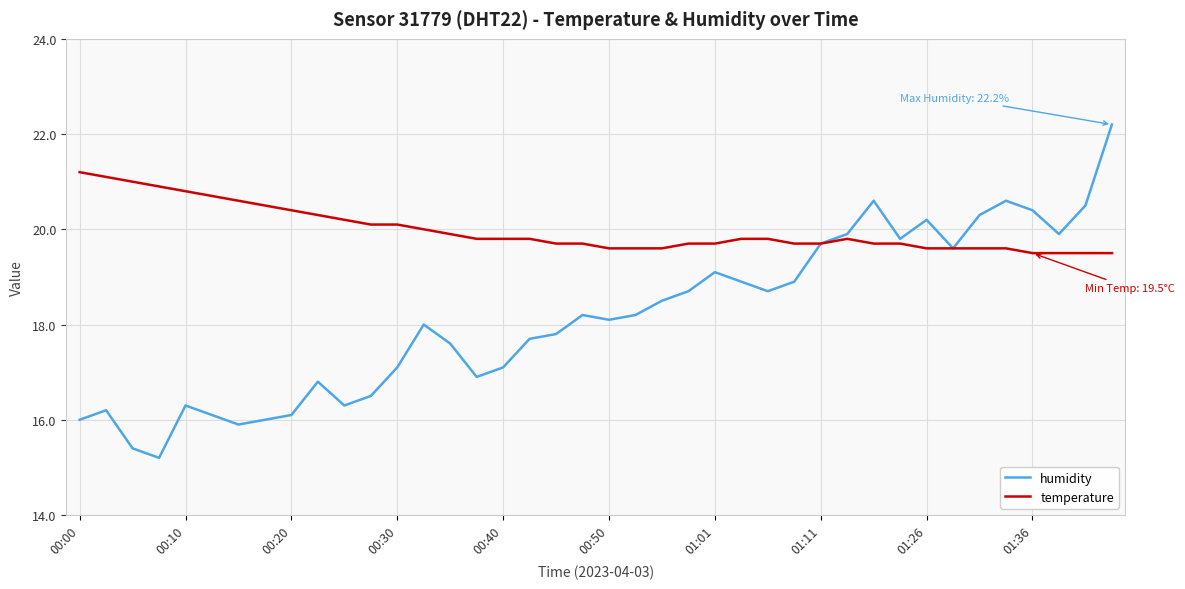

What is the minimum value for humidity?

15.2